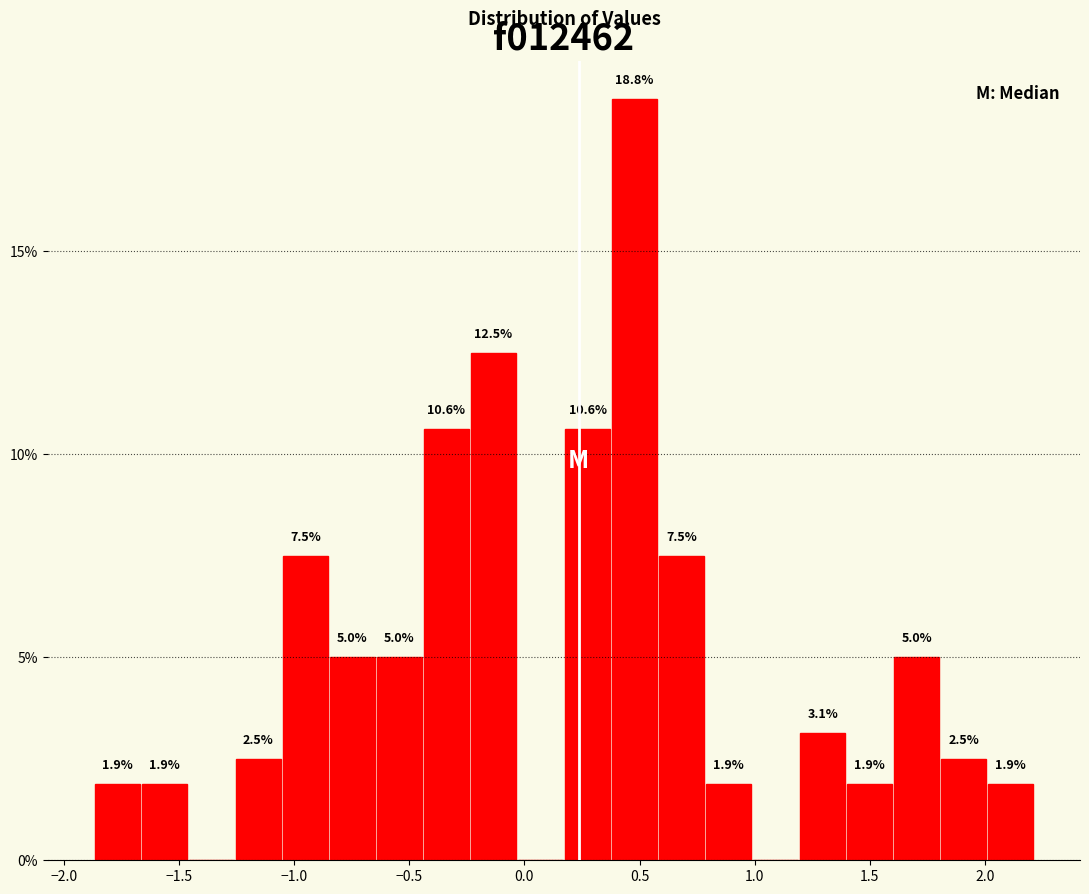

Which range on the x-axis has the tallest bar?

0.40 to 0.60